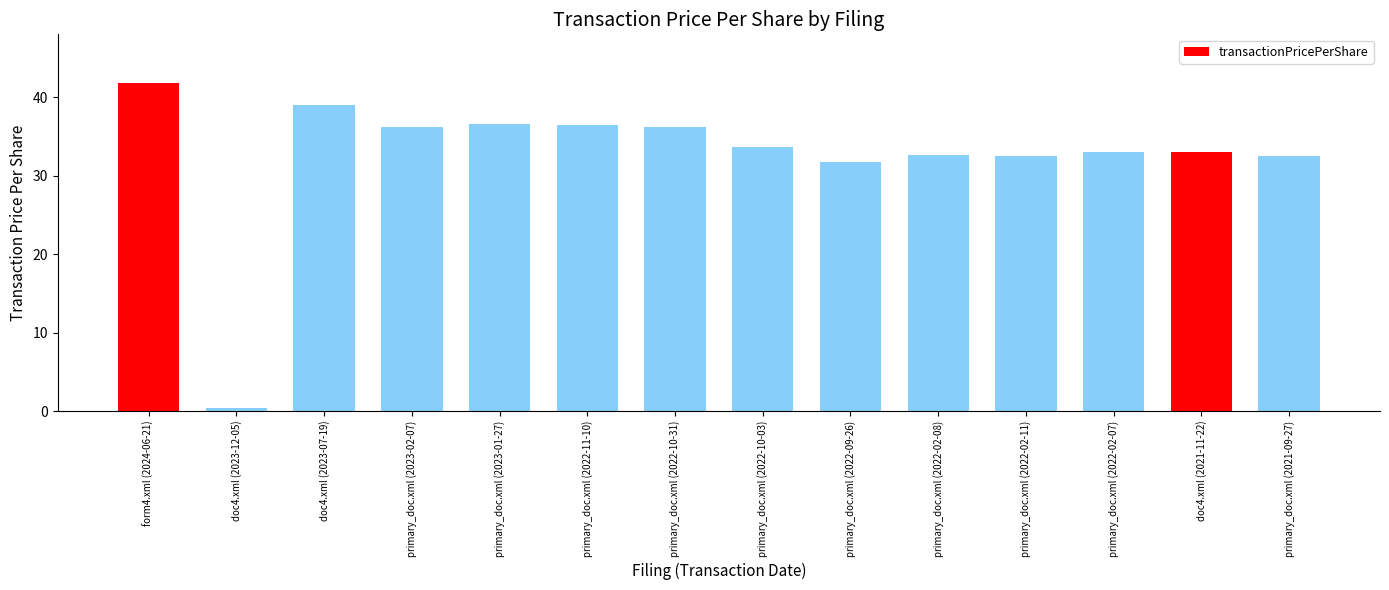

Which has a higher value, form4.xml (2024-06-21) or doc4.xml (2023-07-19)?

form4.xml (2024-06-21)